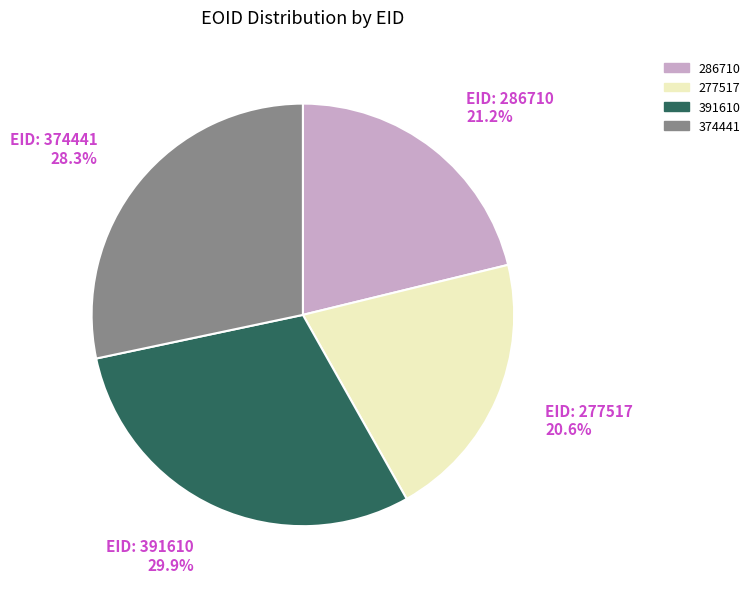

Combined, what portion of the pie is 391610 and 277517?

50.5%